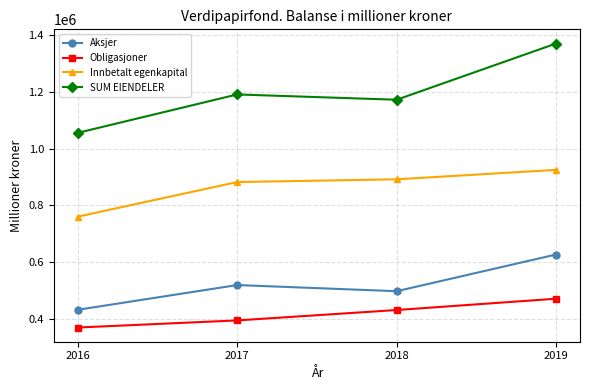

At 2016, list the series in order from largest to smallest.

SUM EIENDELER, Innbetalt egenkapital, Aksjer, Obligasjoner